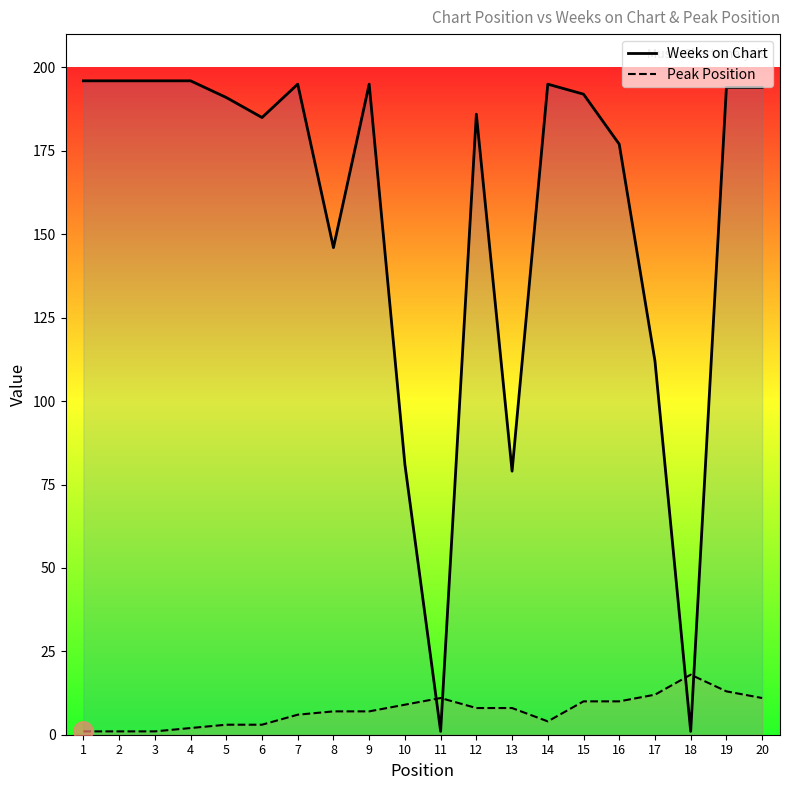

At which category does Peak Position reach its first local valley?

14